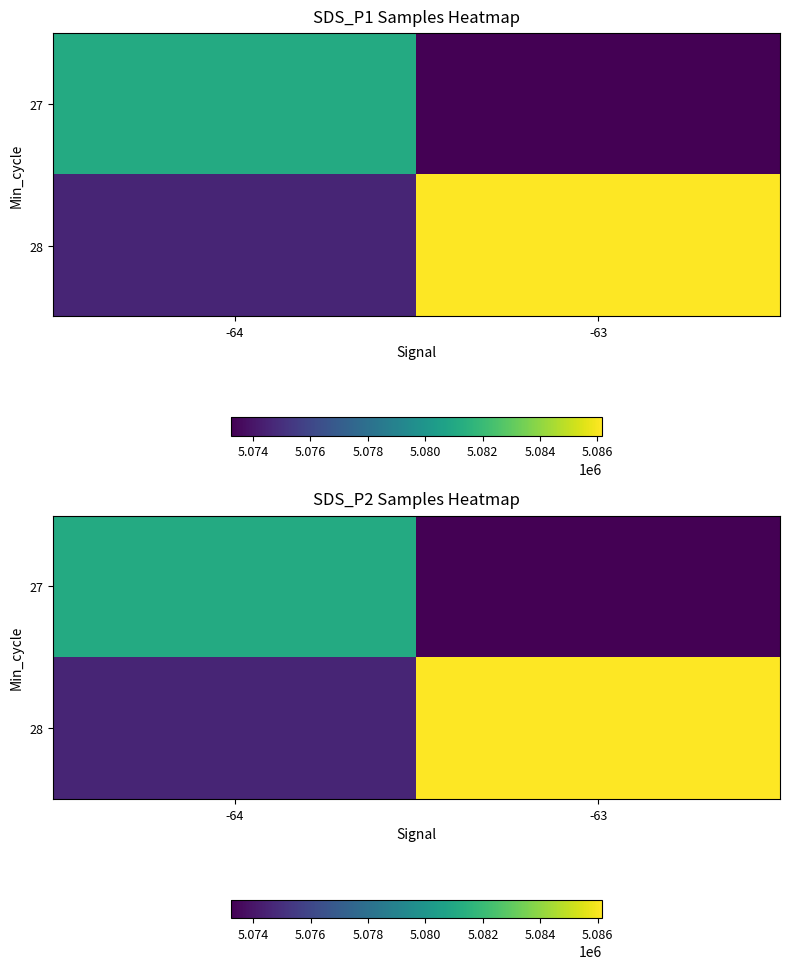

Which category has the lowest value in the 27 series?

-63